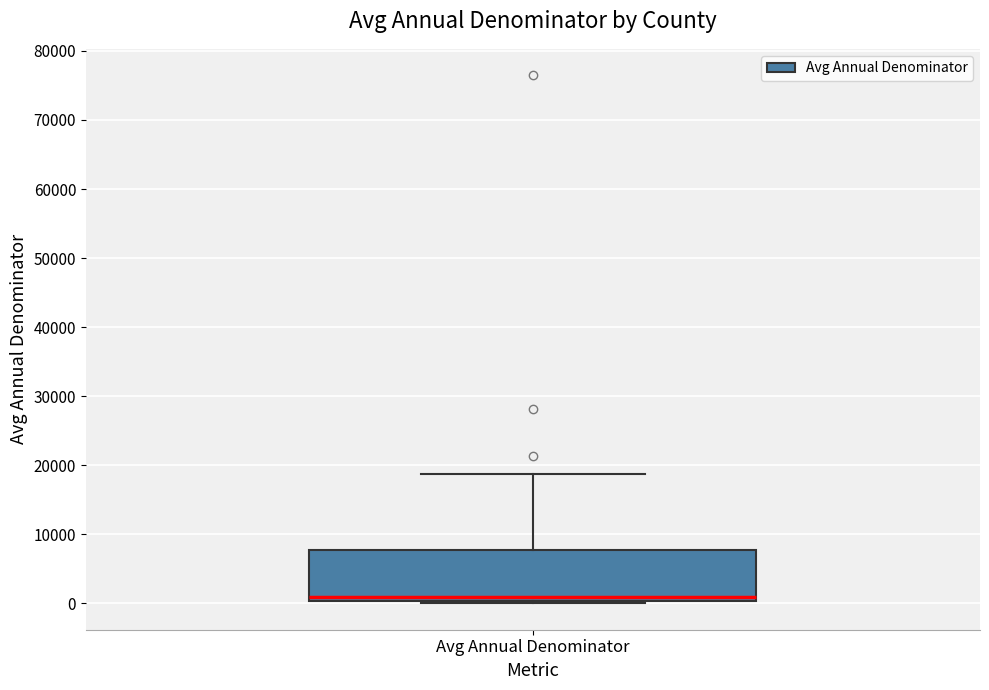

Where does the upper whisker of the box for Avg Annual Denominator end on the y-axis? The values are not printed on the chart, so give them approximately, as read against the axis.

19000